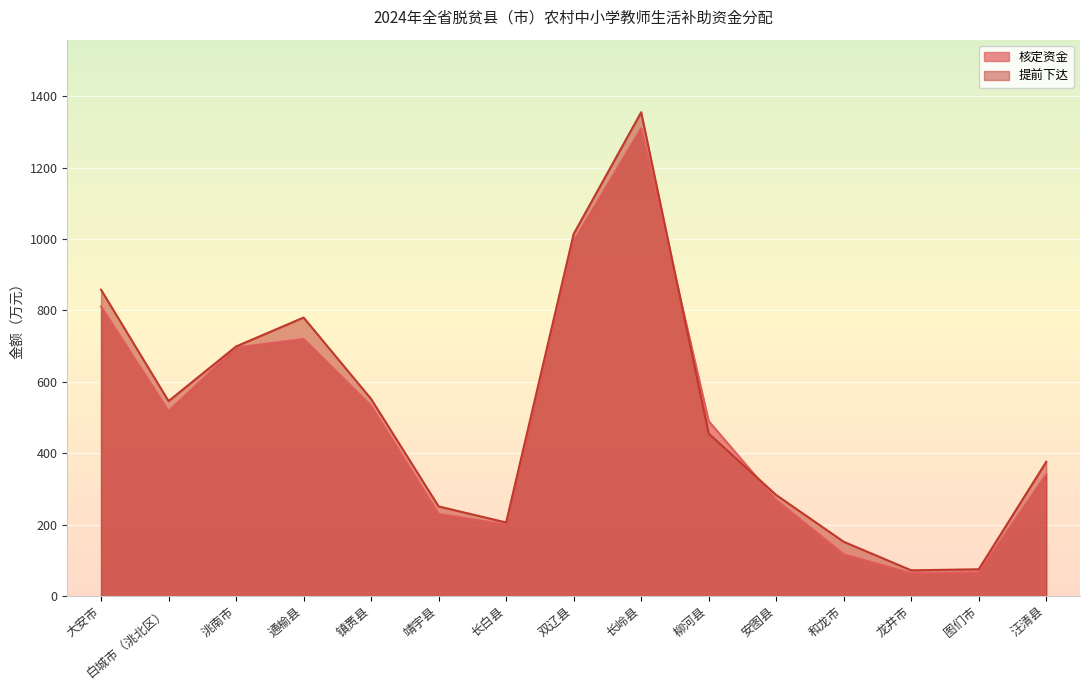

Which series has the widest spread of values?

提前下达